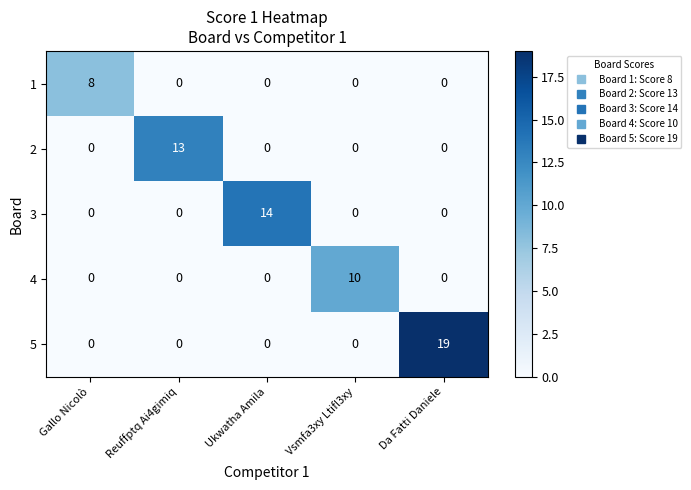

How many 1 values are between 0 and 1?

4